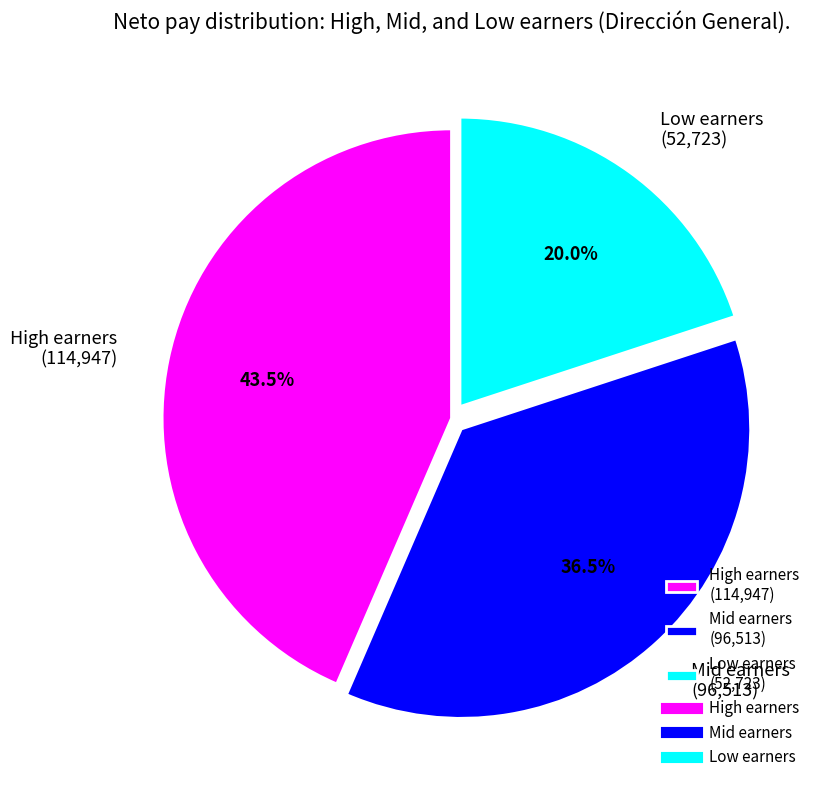

Which slice is the smallest?

Low earners (52,723)